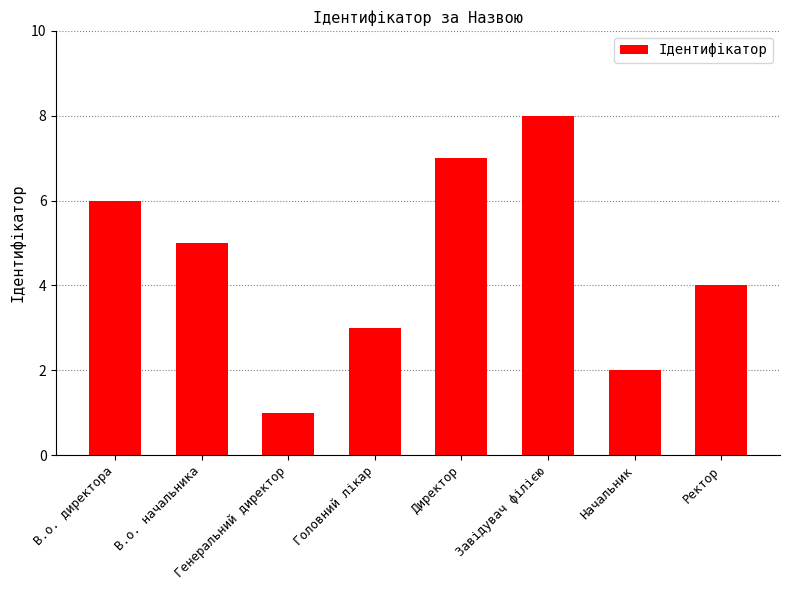

What is the difference between the maximum and minimum values?

7